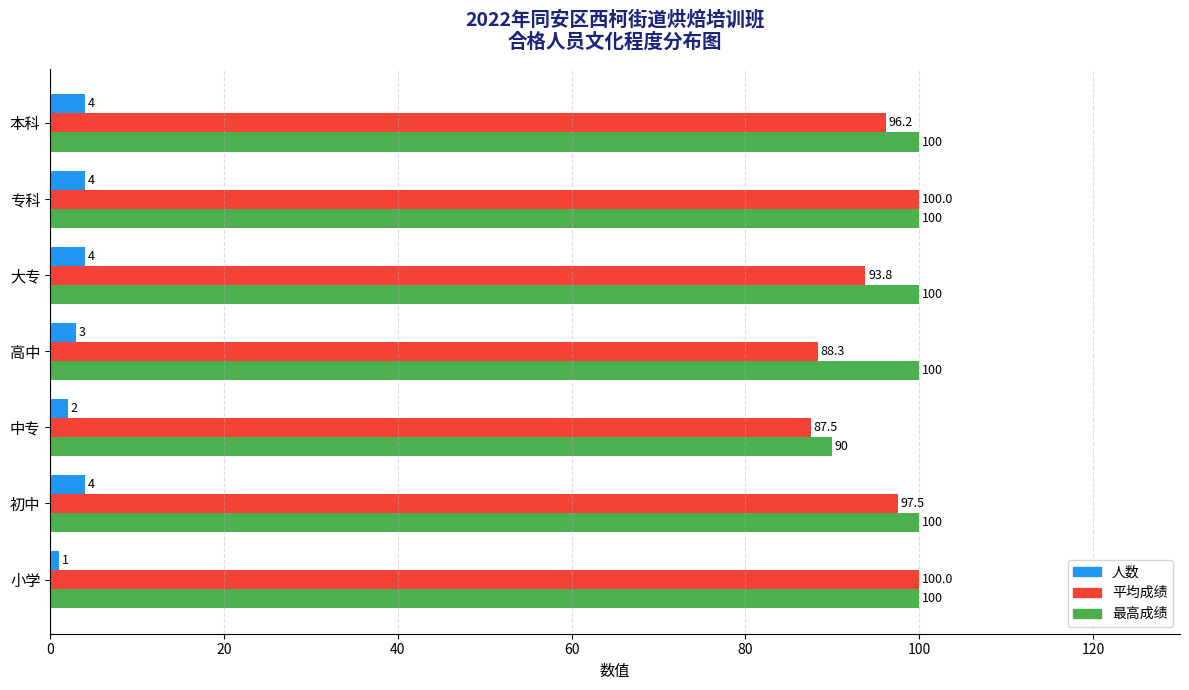

What is the minimum value for 最高成绩?

90.0